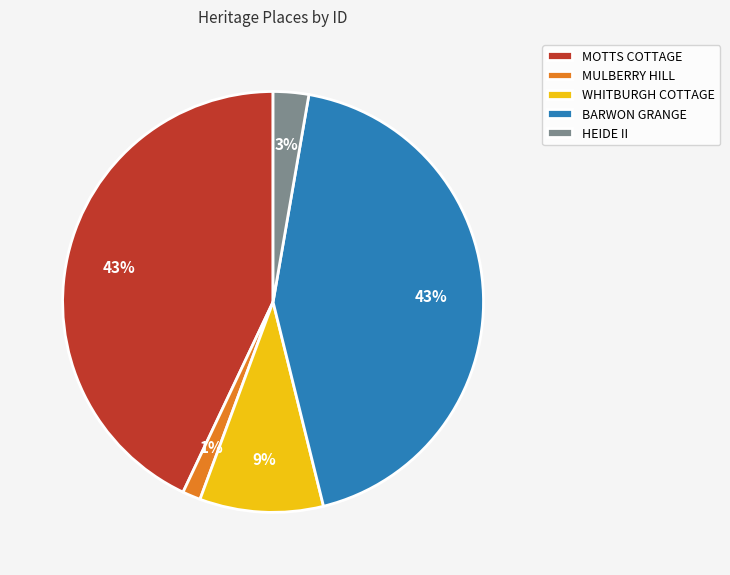

The HEIDE II slice represents 3% of the pie. True or false?

True